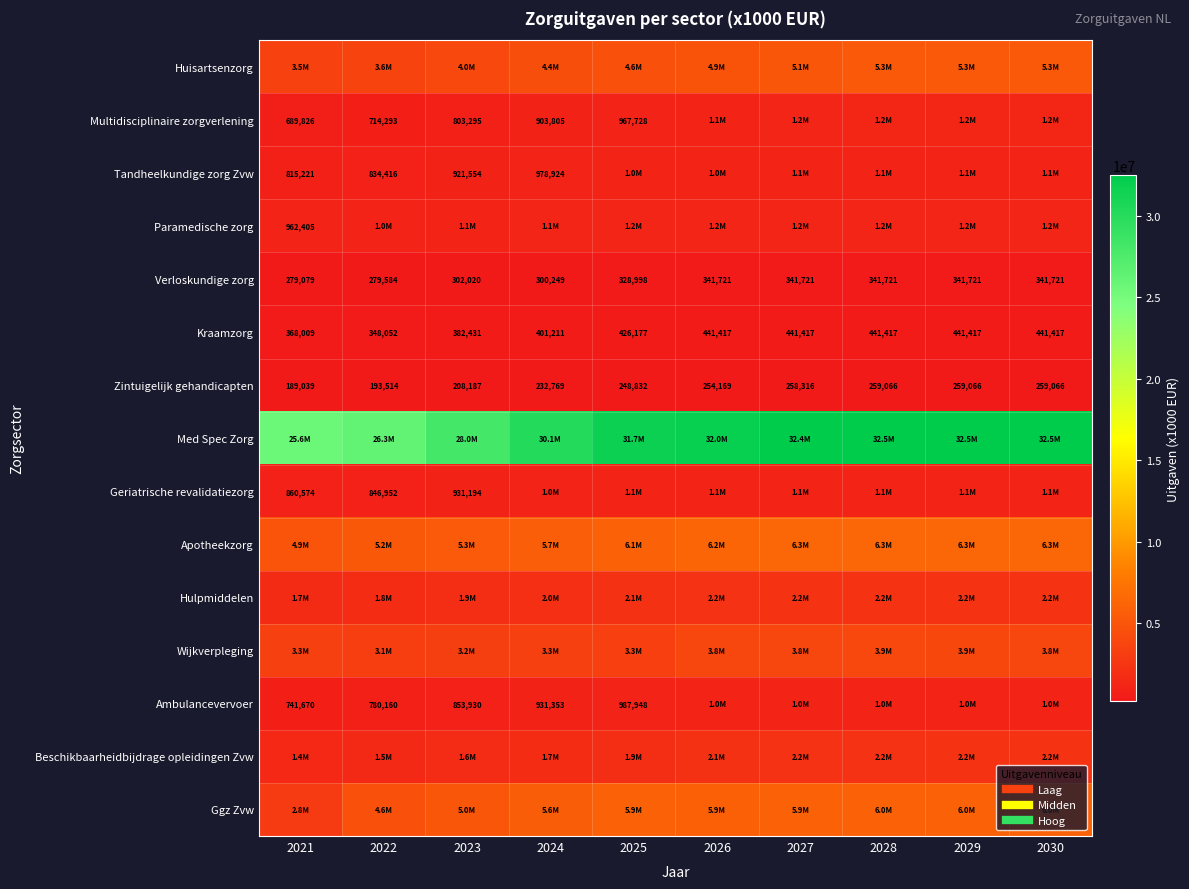

How many values in the Zintuigelijk gehandicapten series are below 254169?

5